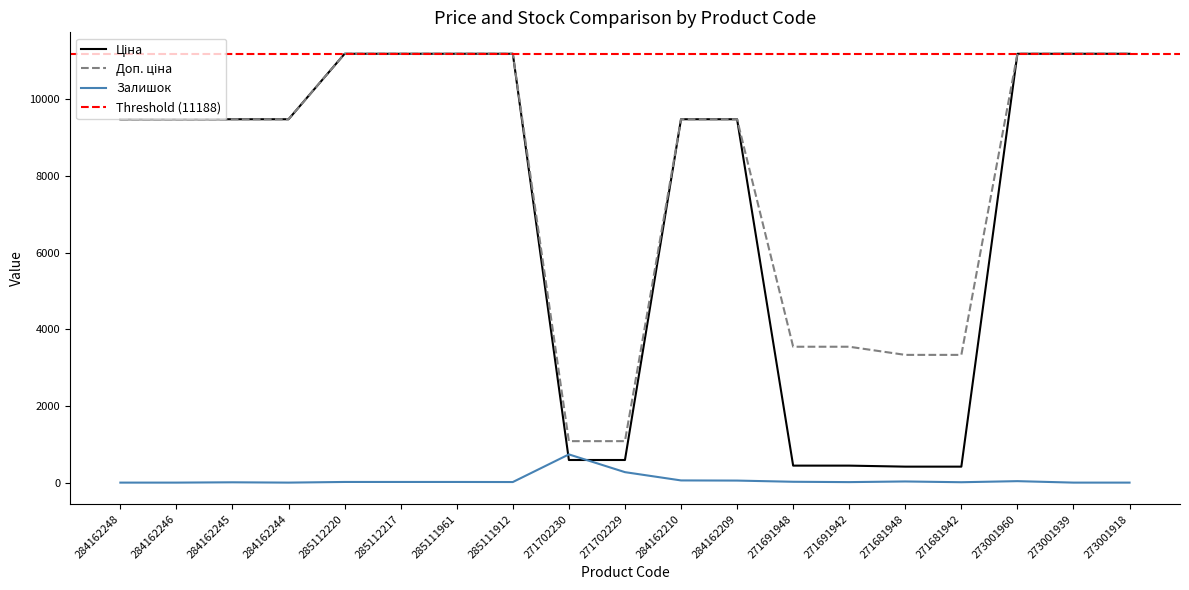

What is the difference between the second highest and minimum values in the Ціна series?

10771.6